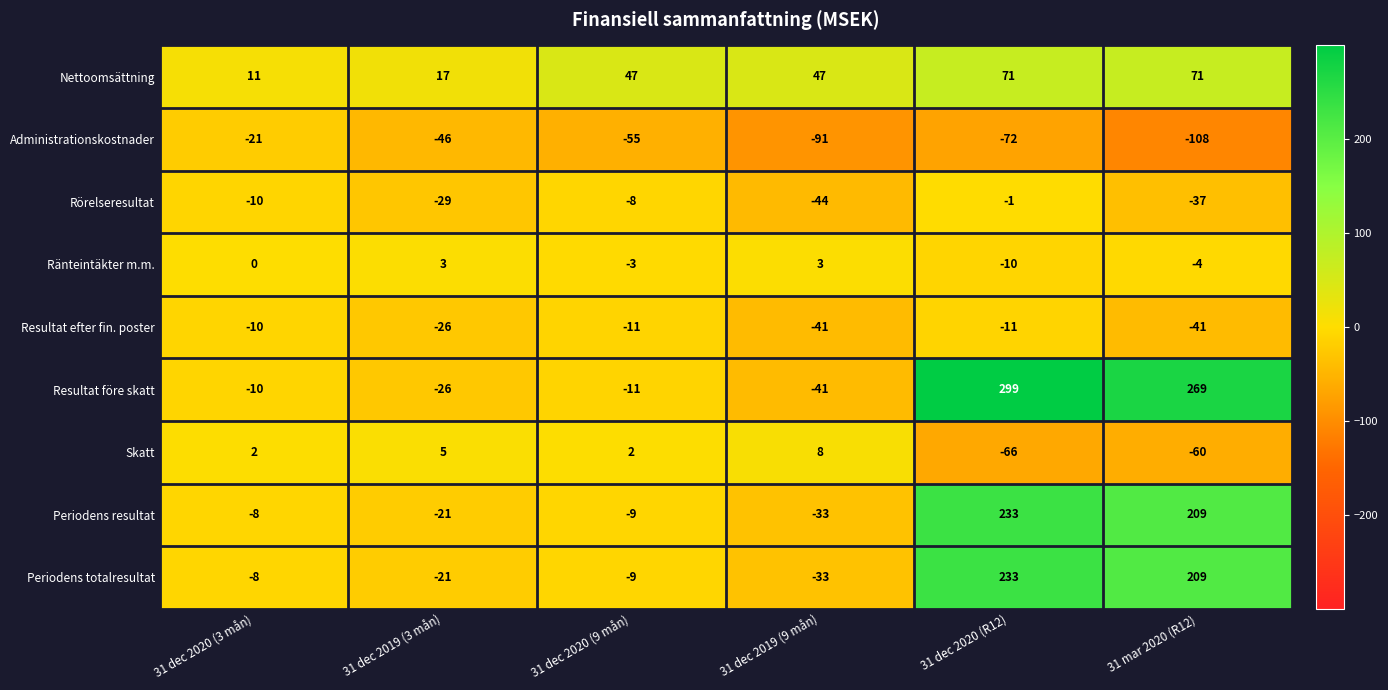

What is the total value across all series at 31 dec 2019 (3 mån)?

-144